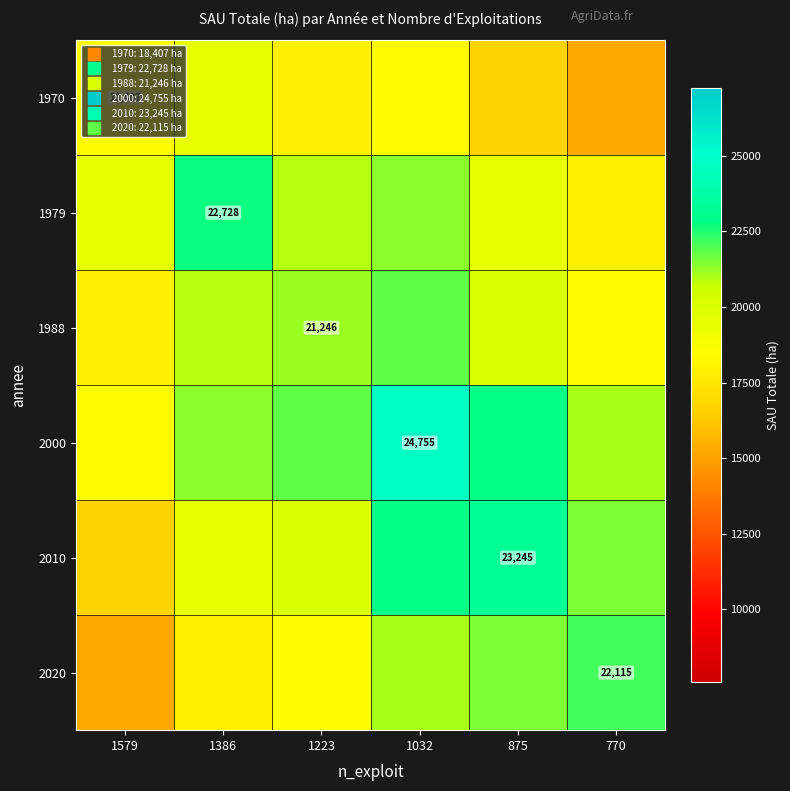

The value of 2000 at 1223 is 5378.9. True or false?

False